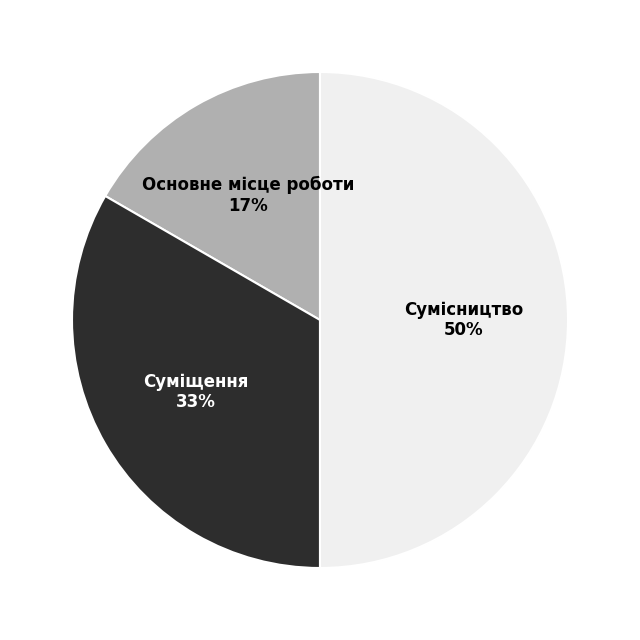

True or false: Суміщення accounts for 26% of the total.

False